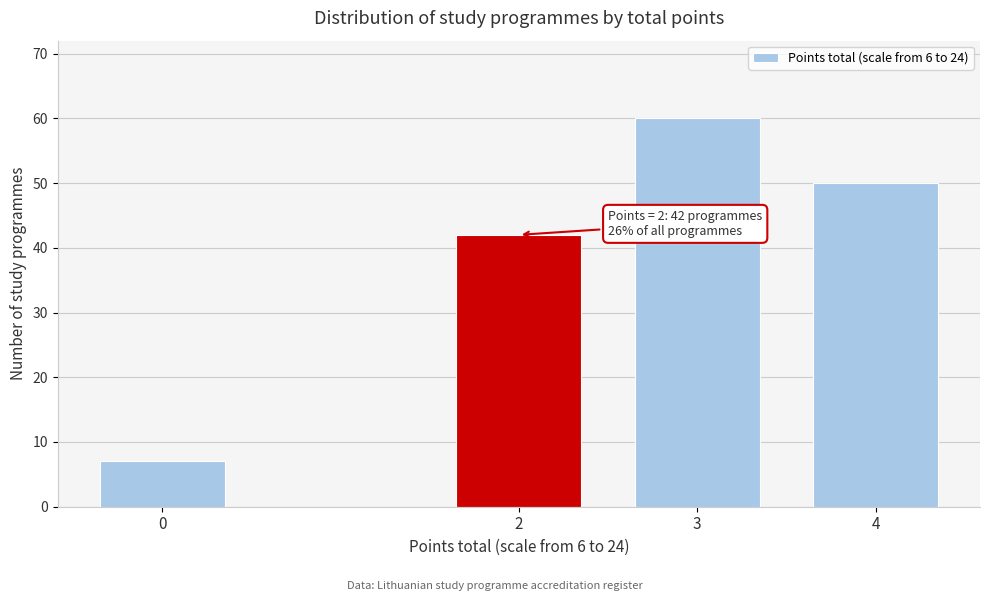

Reading left to right, extract all data points from this chart.

0=7	2=42	3=60	4=50